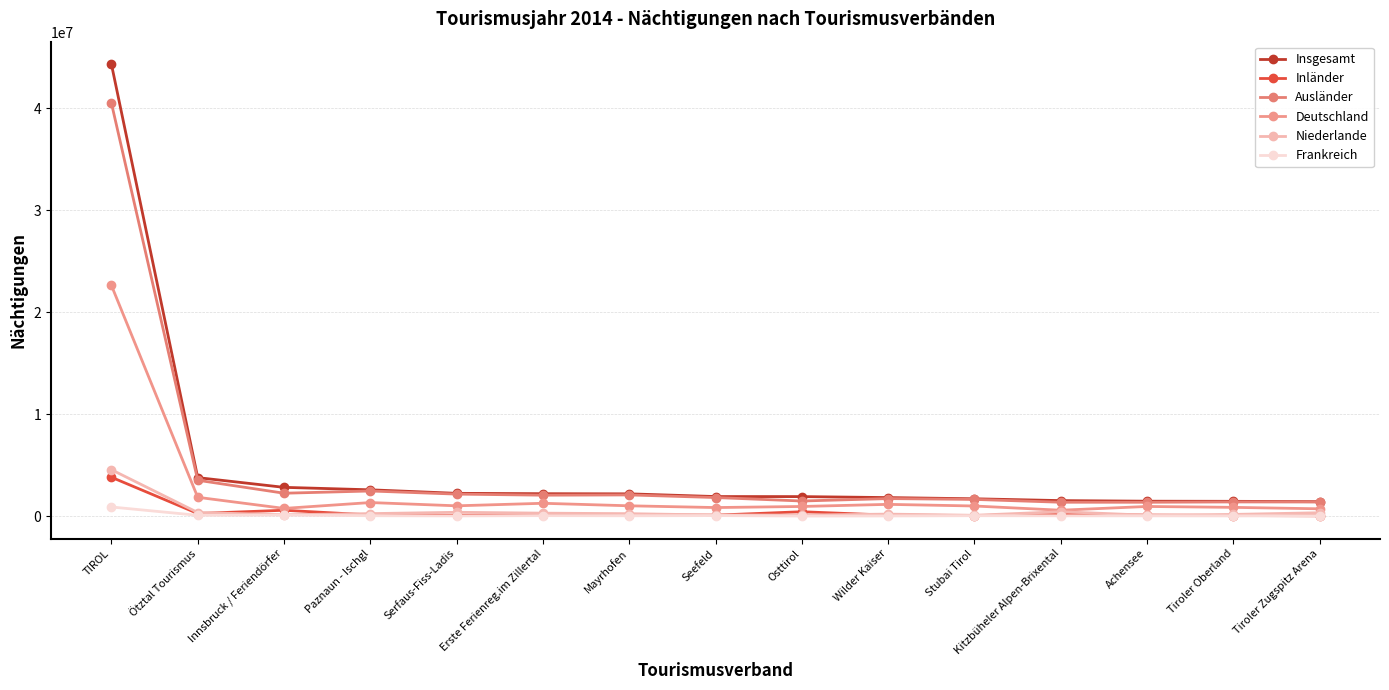

What is the label of the 5th point from the left?

Serfaus-Fiss-Ladis